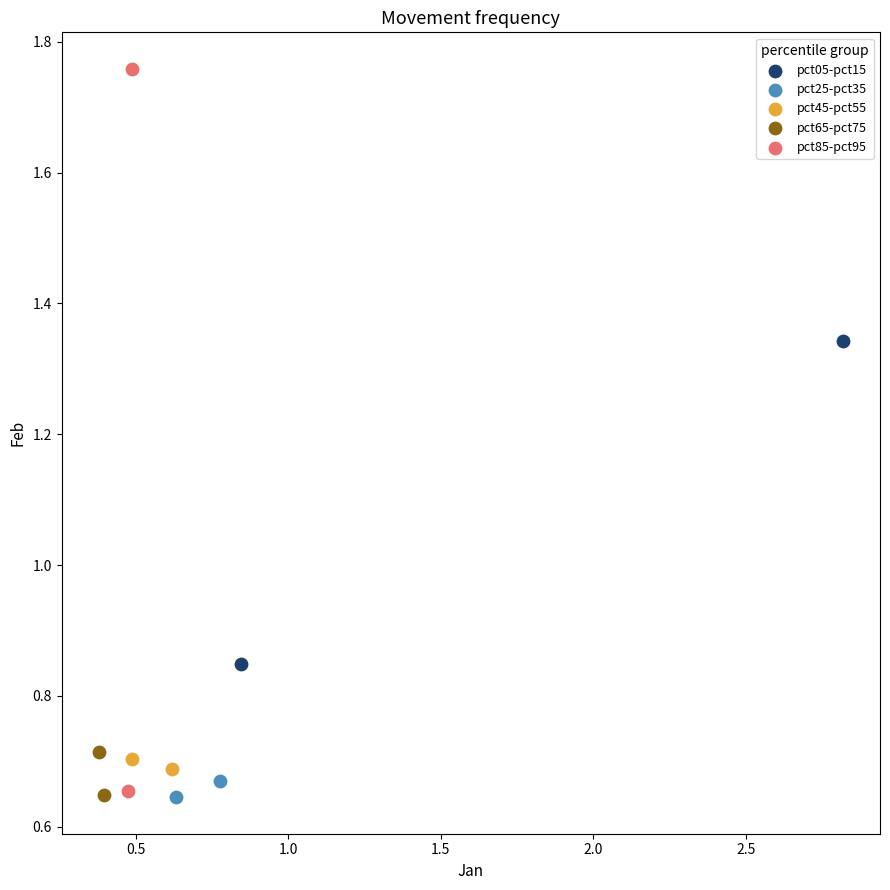

Which series has the widest spread of Y values?

pct85-pct95